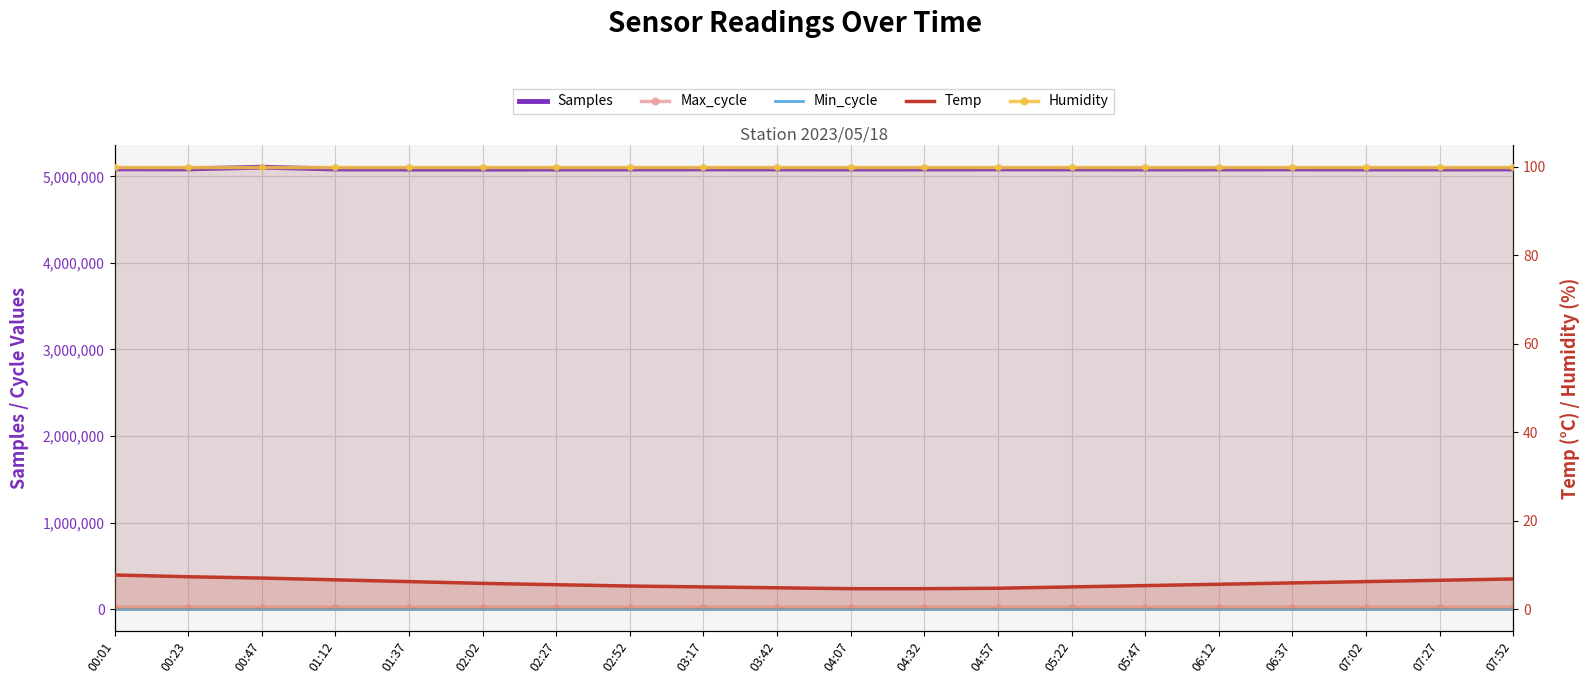

What is the value of the Max_cycle point at the 5th from the left?

19955.0